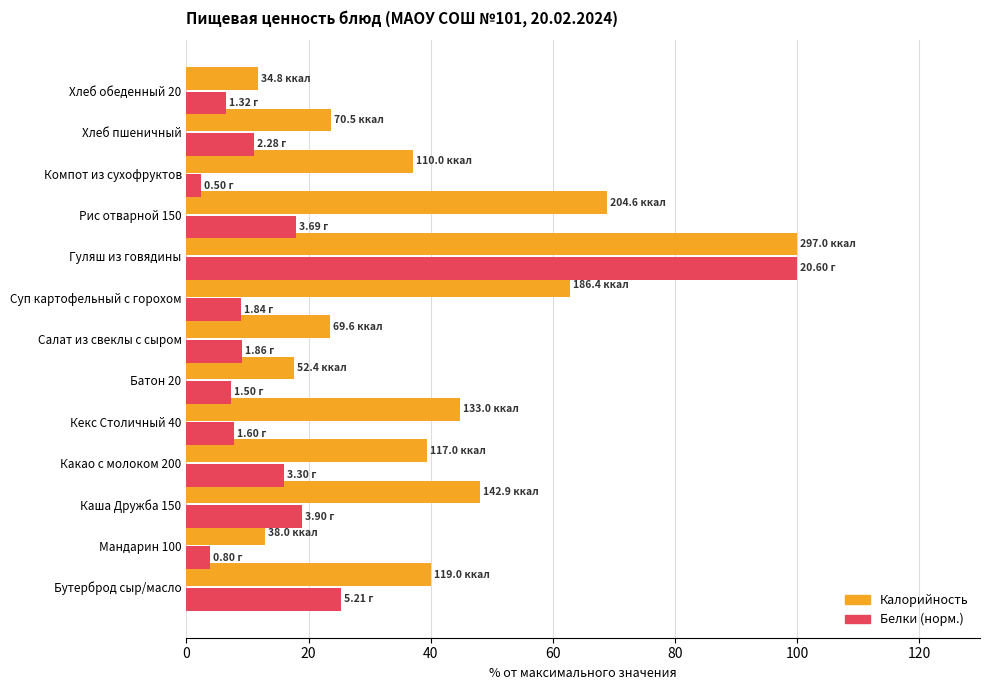

Rank the series at Каша Дружба 150 from lowest to highest value.

Белки (норм.), Калорийность